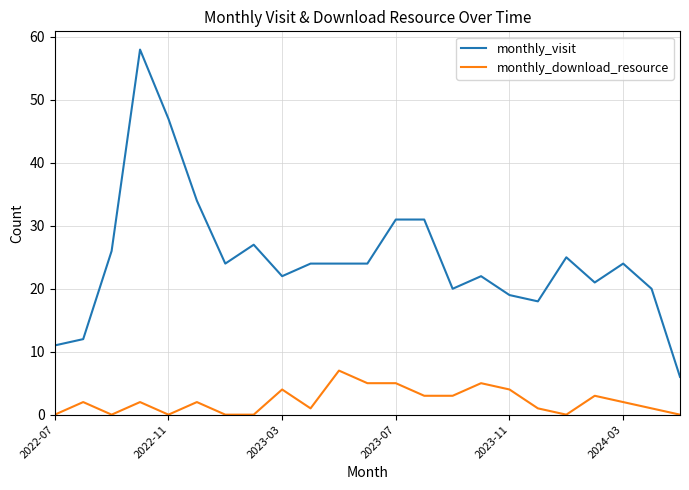

Which series has the largest range (max minus min)?

monthly_visit